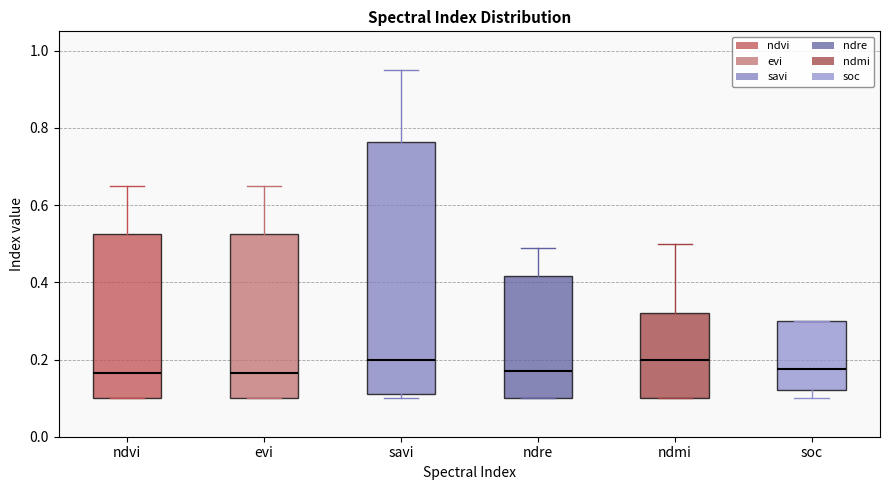

Reading left to right, read every box against the y-axis: the position of its median line, the range the box covers, and the ends of its whiskers. The values are not printed on the chart, so give them approximately, as read against the axis.

ndvi: median 0.16, box 0.10 to 0.52, whiskers 0.10 to 0.66
evi: median 0.16, box 0.10 to 0.52, whiskers 0.10 to 0.66
savi: median 0.20, box 0.12 to 0.76, whiskers 0.10 to 0.96
ndre: median 0.18, box 0.10 to 0.42, whiskers 0.10 to 0.50
ndmi: median 0.20, box 0.10 to 0.32, whiskers 0.10 to 0.50
soc: median 0.18, box 0.12 to 0.30, whiskers 0.10 to 0.30